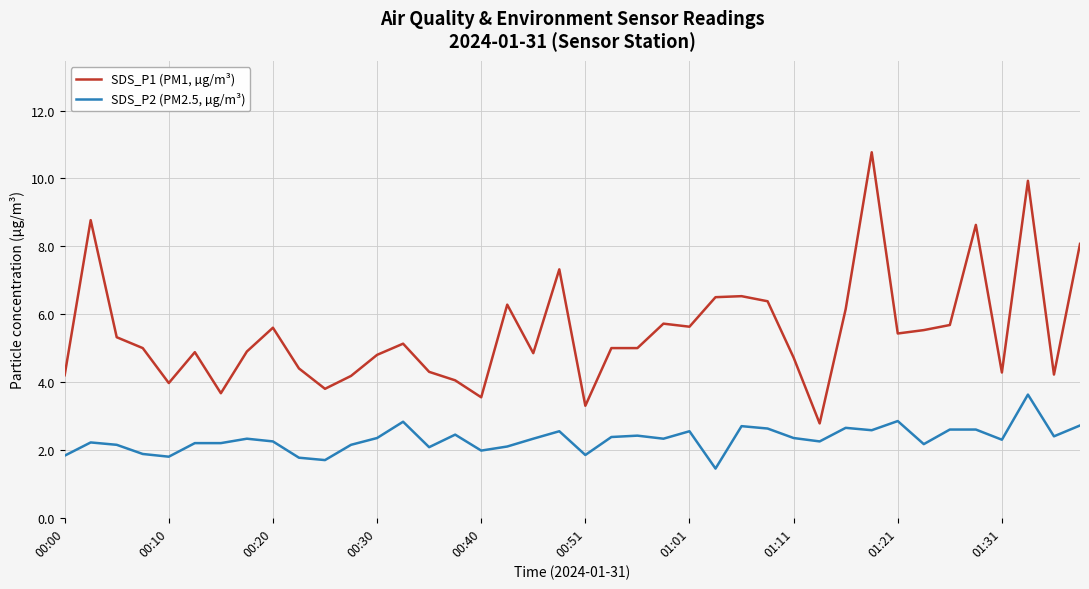

What is the difference between the maximum and minimum values in the SDS_P2 (PM2.5, µg/m³) series?

2.2